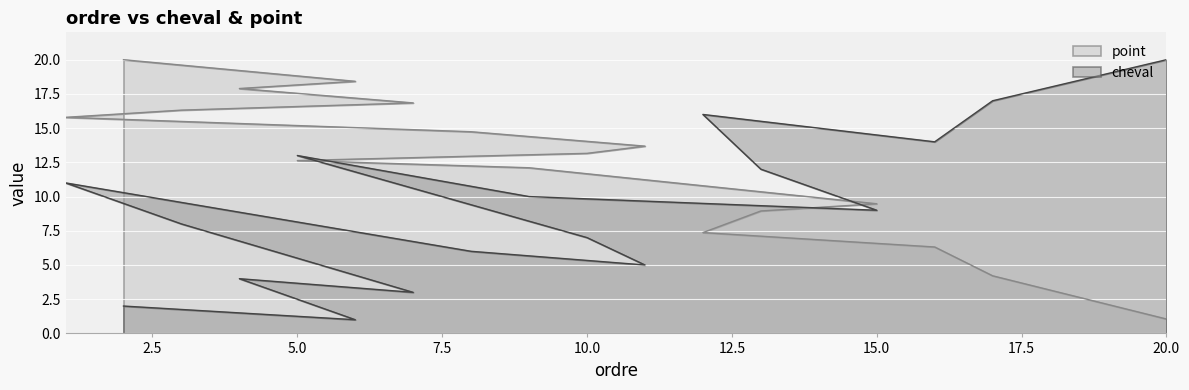

Reading left to right, what are all the values shown in this chart?

cheval: 2=2.0	6=1.0	4=4.0	7=3.0	3=8.0	1=11.0	8=6.0	11=5.0	10=7.0	5=13.0	9=10.0	15=9.0	13=12.0	12=16.0	14=15.0	16=14.0	17=17.0	18=18.0	19=19.0	20=20.0
point: 2=20.0	6=18.4	4=17.9	7=16.8	3=16.3	1=15.8	8=14.7	11=13.7	10=13.2	5=12.6	9=12.1	15=9.5	13=8.9	12=7.4	14=6.8	16=6.3	17=4.2	18=3.2	19=2.1	20=1.1